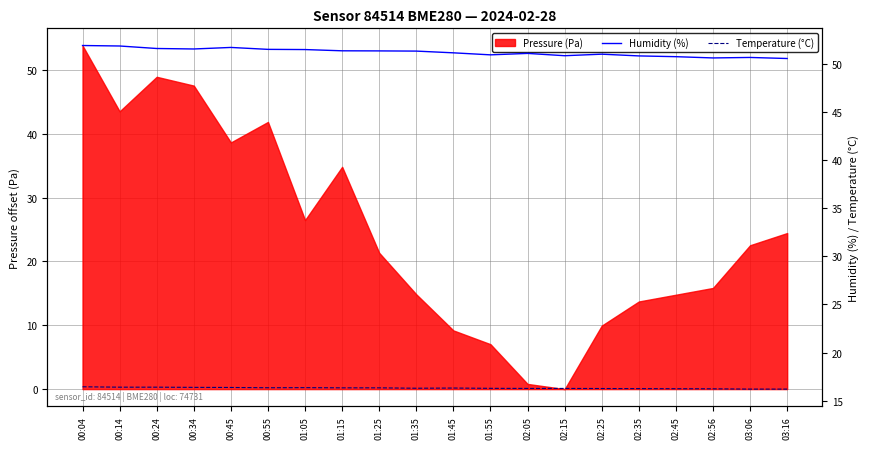

The value of Temperature (°C) at 02:15 is 6.3. True or false?

False